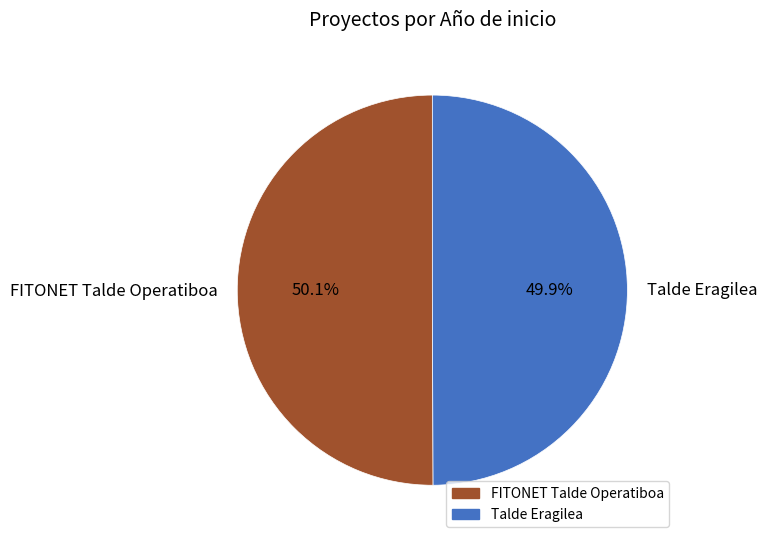

What is the ratio of the value at Talde Eragilea to the value at FITONET Talde Operatiboa?

1.0